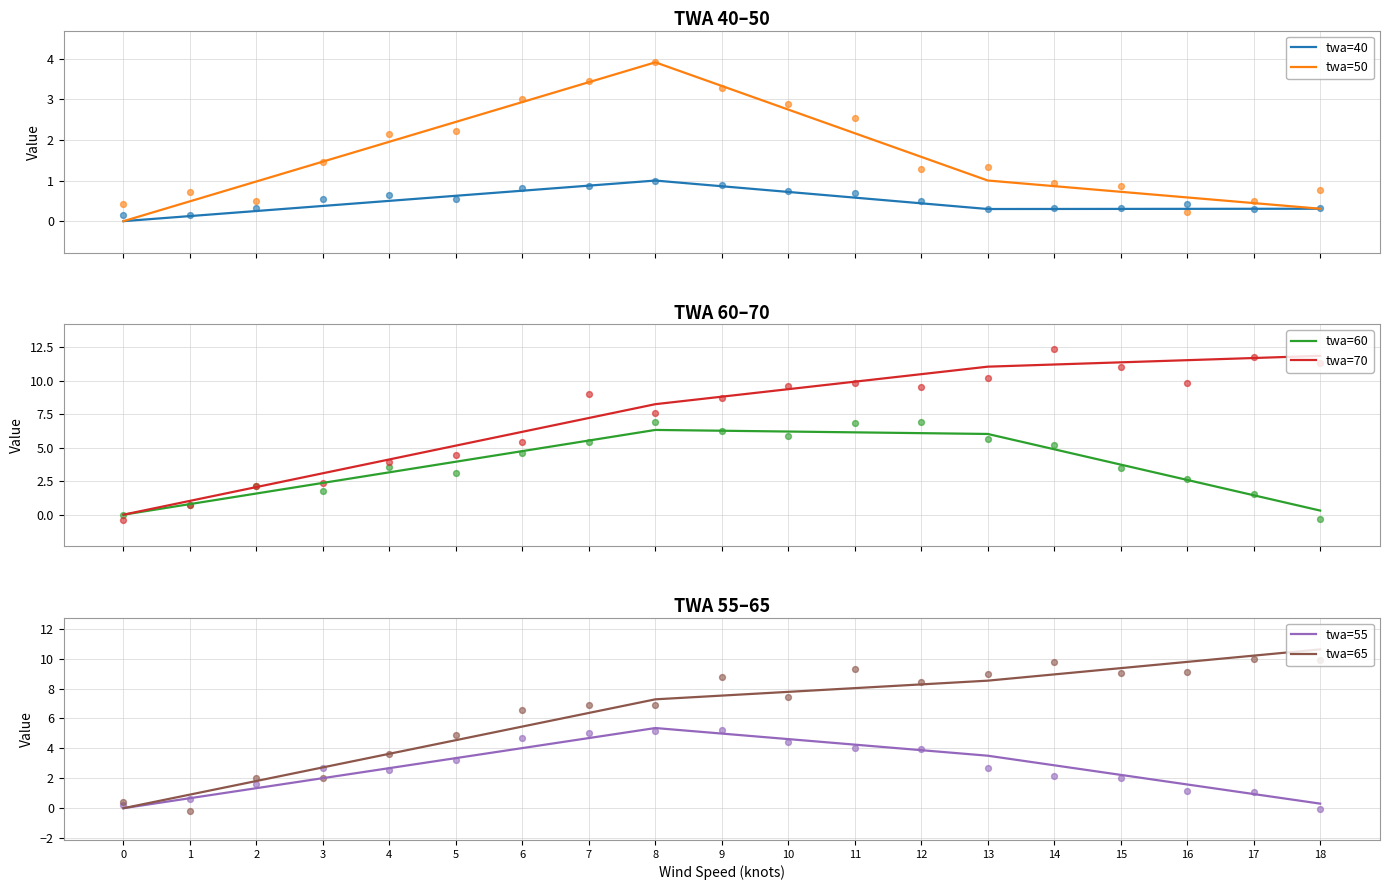

Which series has the largest total across all categories?

twa=70